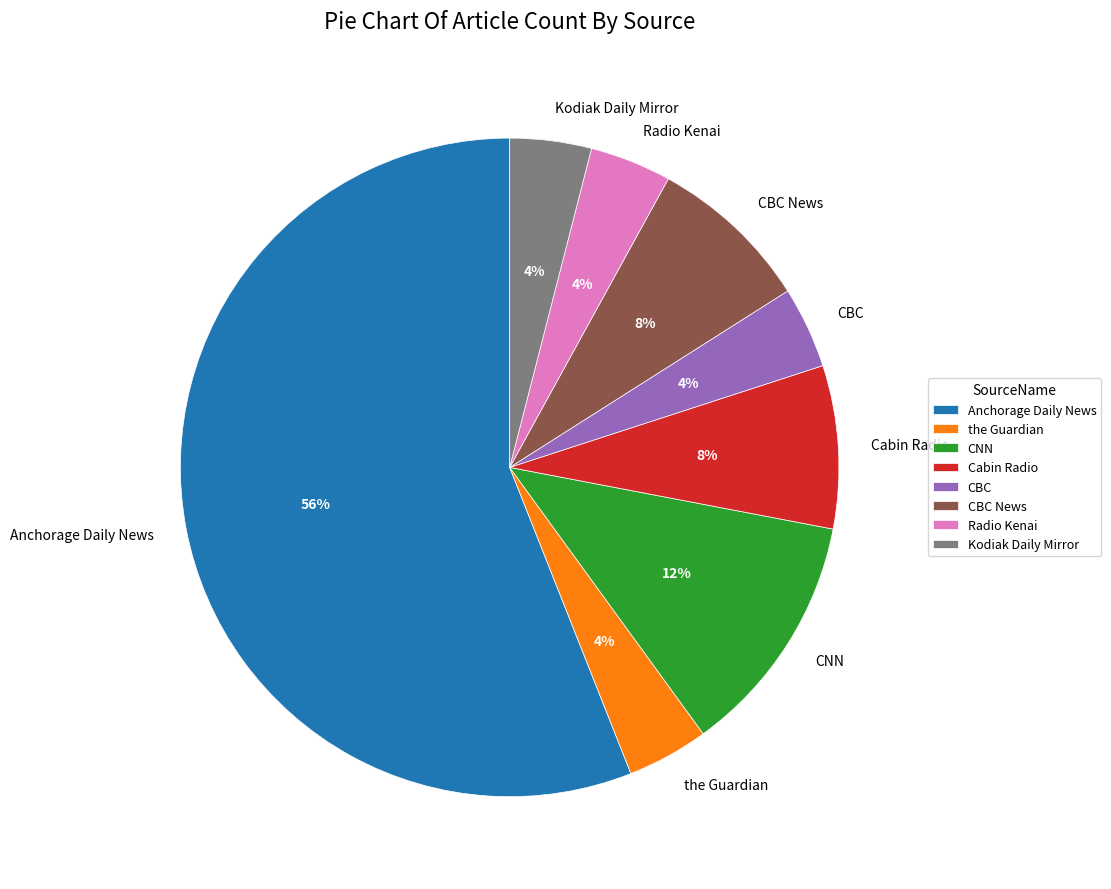

Which has a higher value, CBC or CBC News?

CBC News